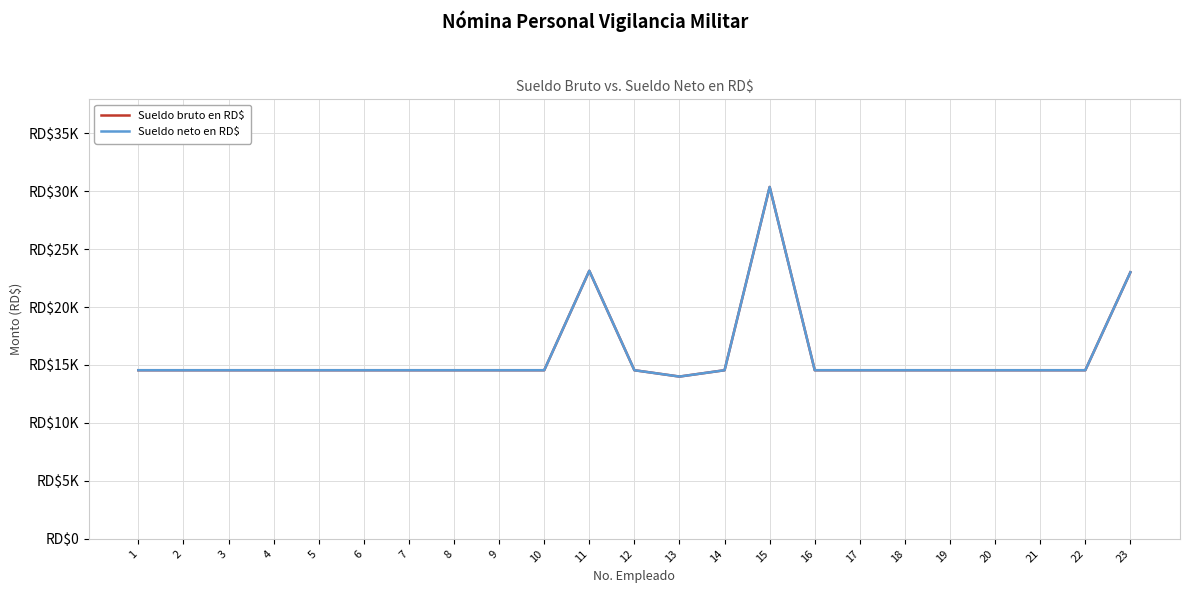

Which has a higher value, 15 or 3?

15